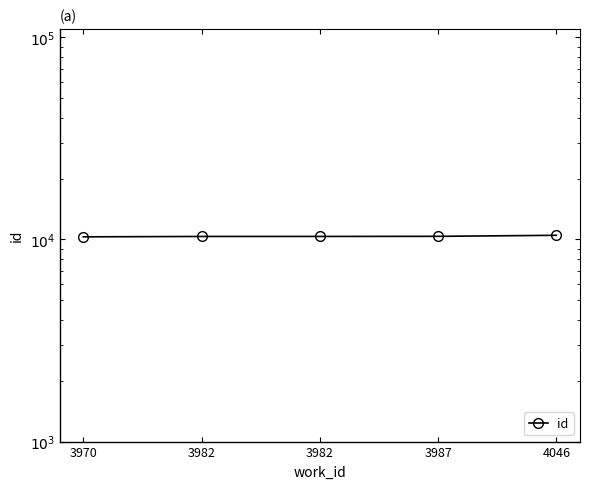

What is the average value?

10366